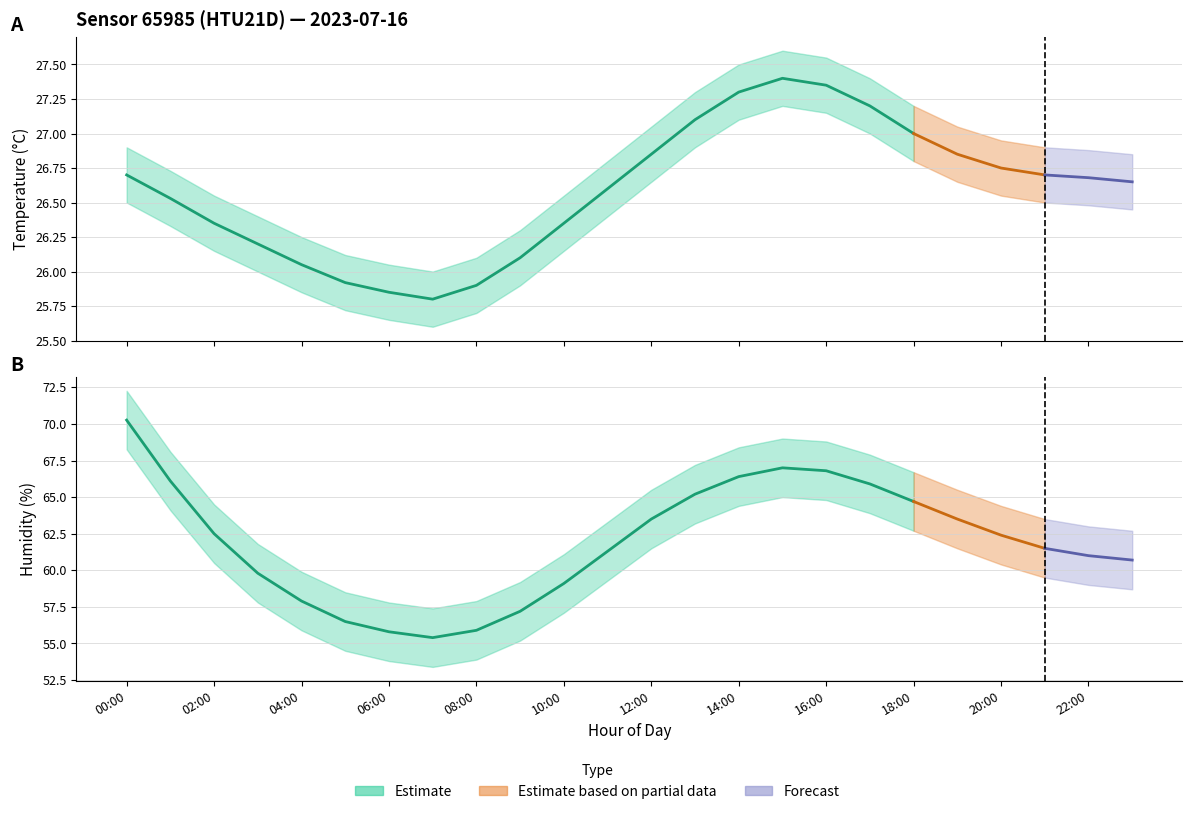

At which category does temperature_lower reach its first local valley?

07:00